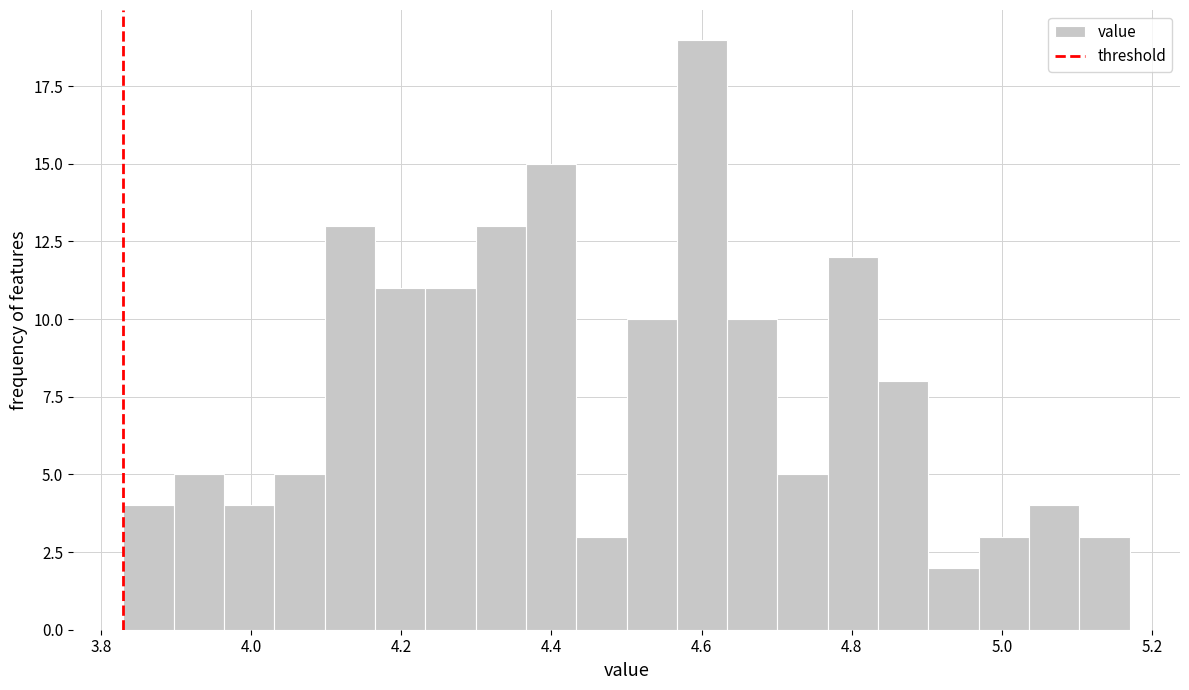

Read against the x-axis, roughly where is the centre of the tallest bar?

4.60